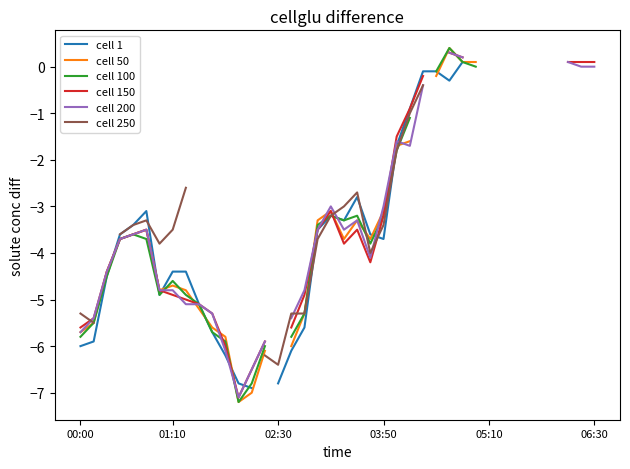

The cell 50 series shows -3.1 at 03:50. True or false?

True